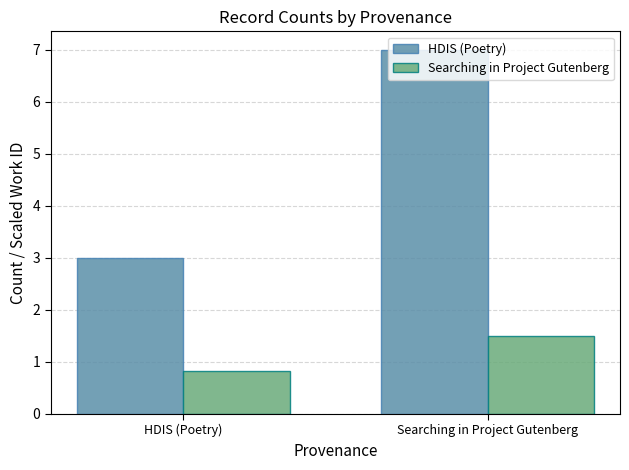

What is the maximum value shown in the chart?

7.0